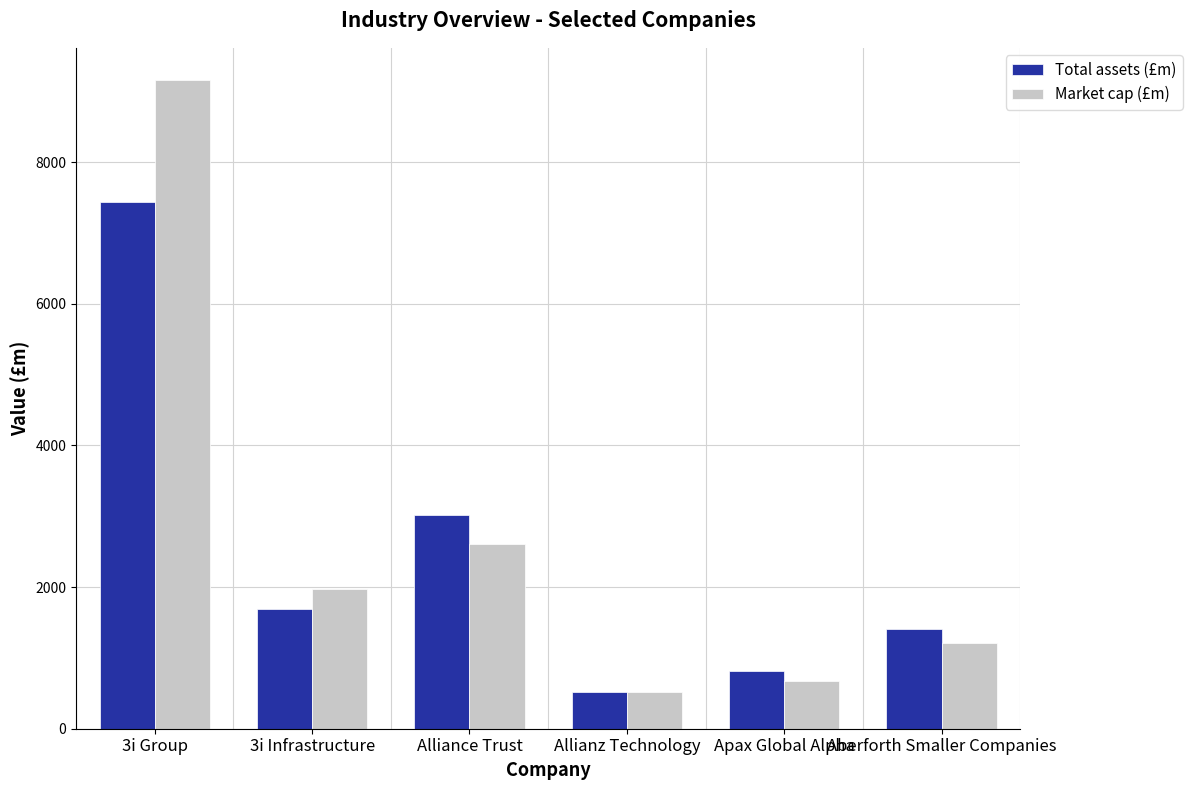

What is the average value of the Market cap (£m) series?

2690.4